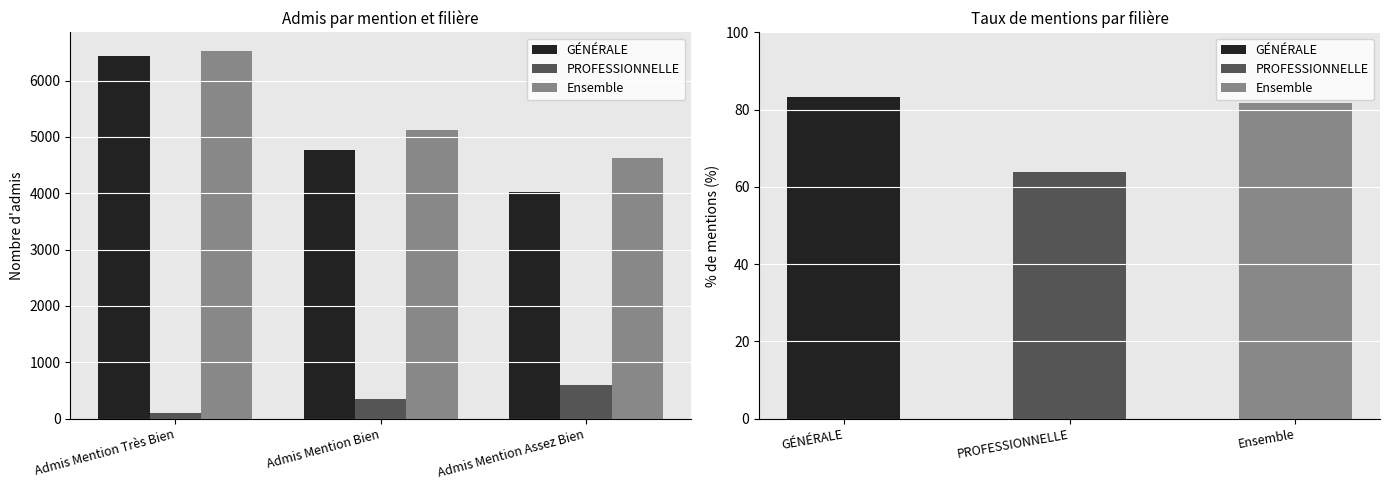

True or false: Ensemble has a value of 11385 at Admis Mention Très Bien.

False